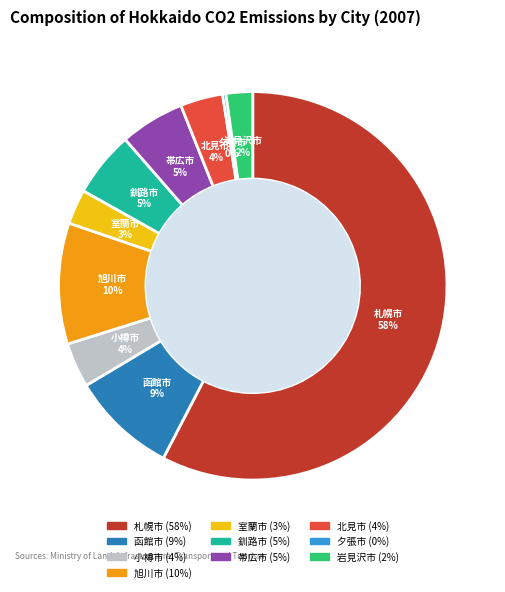

Combined, do 釧路市 and 小樽市 account for over 50%?

No